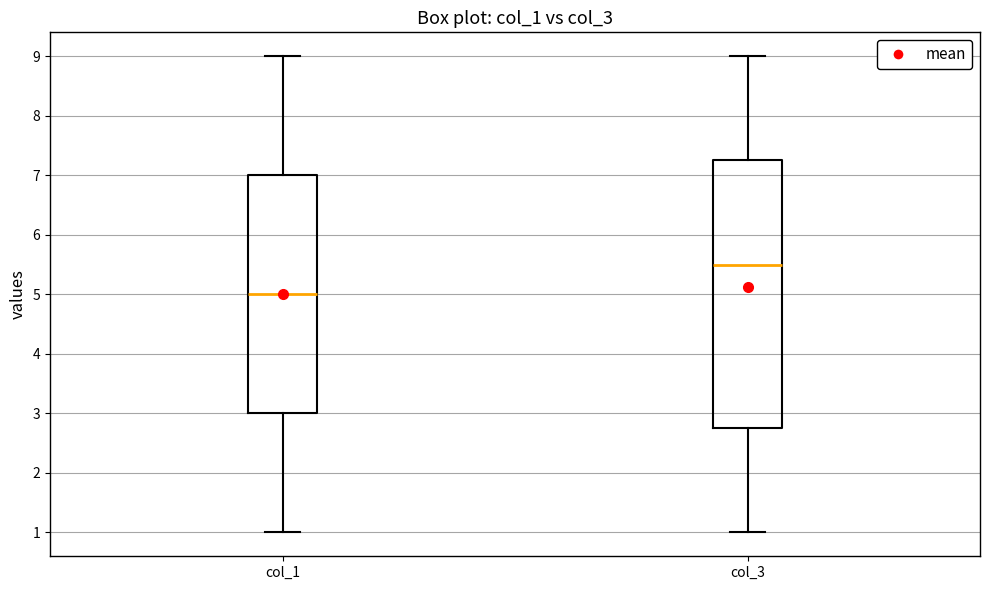

Comparing the boxes themselves (not the whiskers), which one is the tallest?

col_3